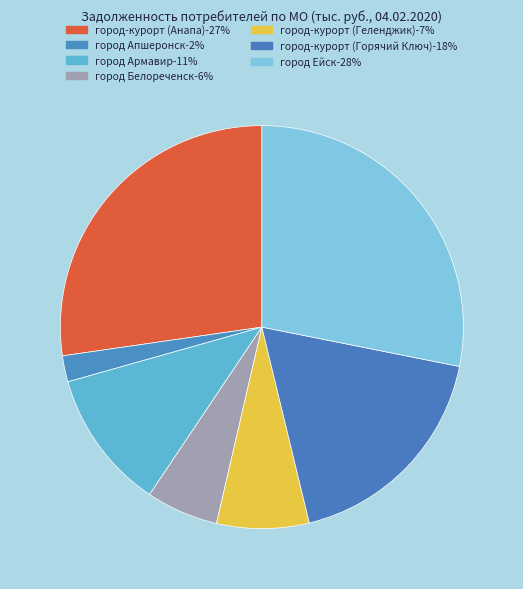

How many segments does this pie chart have?

7